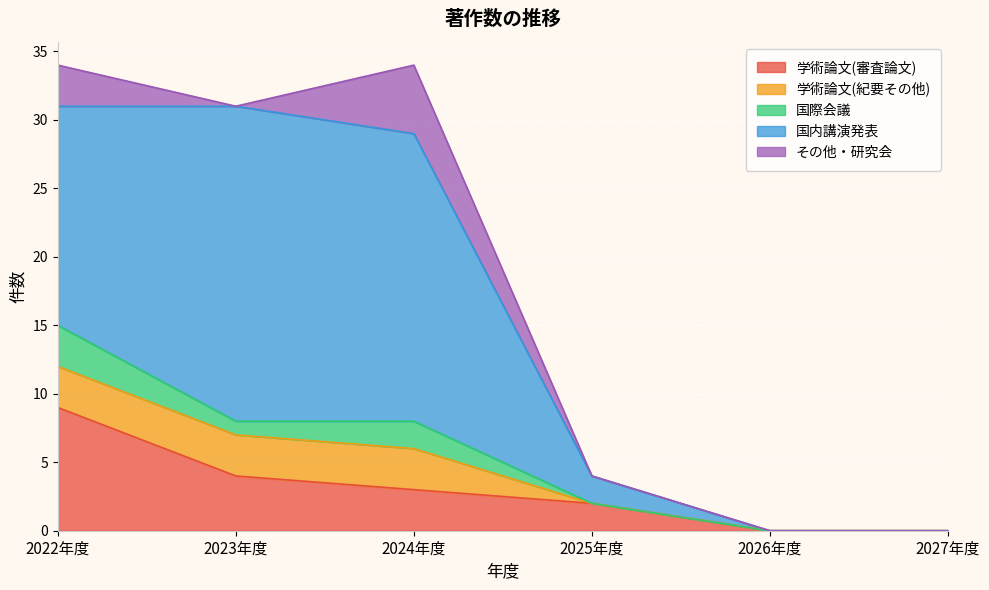

What is the label of the 3rd point from the right?

2025年度